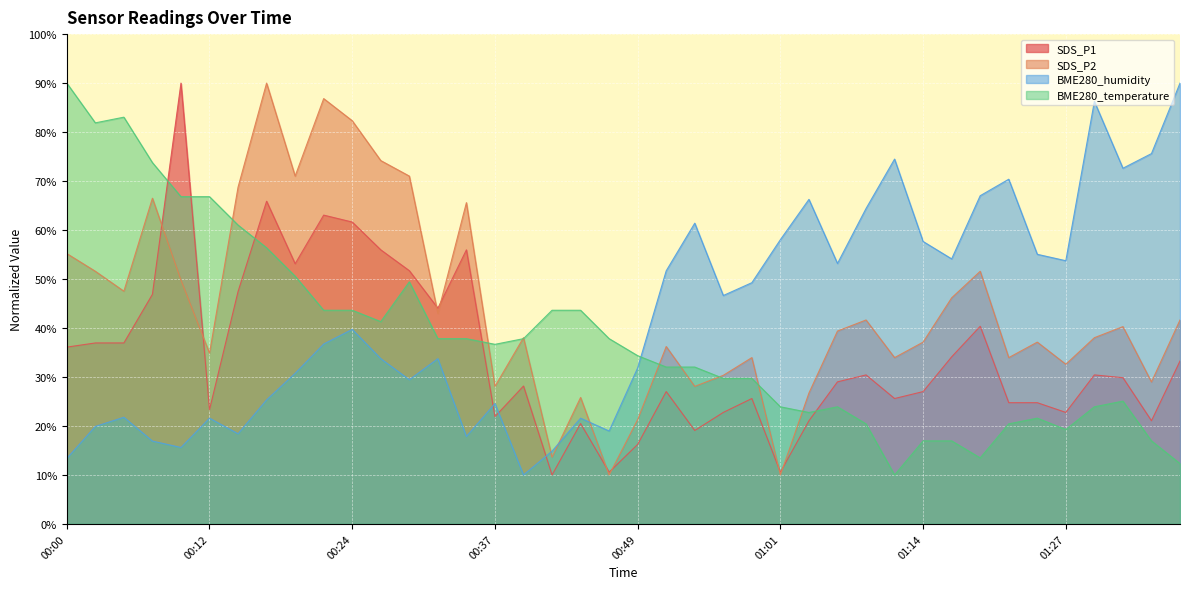

Which label corresponds to the largest value in the chart?

00:10